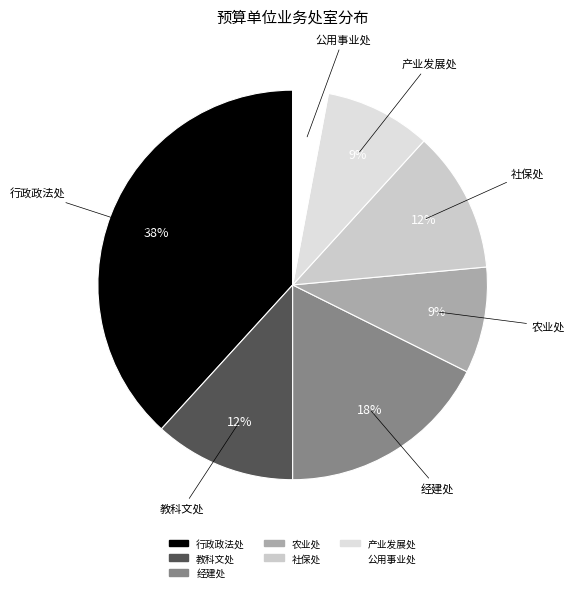

Is there a majority slice in this chart?

No